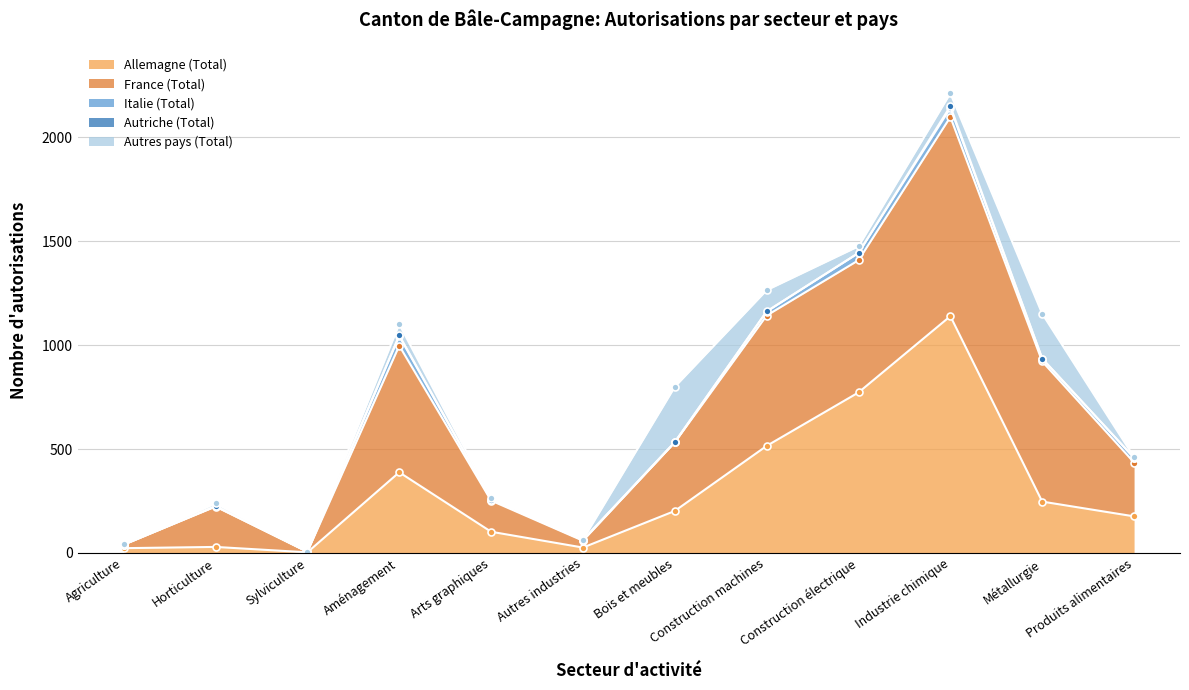

Is it true that Allemagne (Total) equals 176 at Produits alimentaires?

True